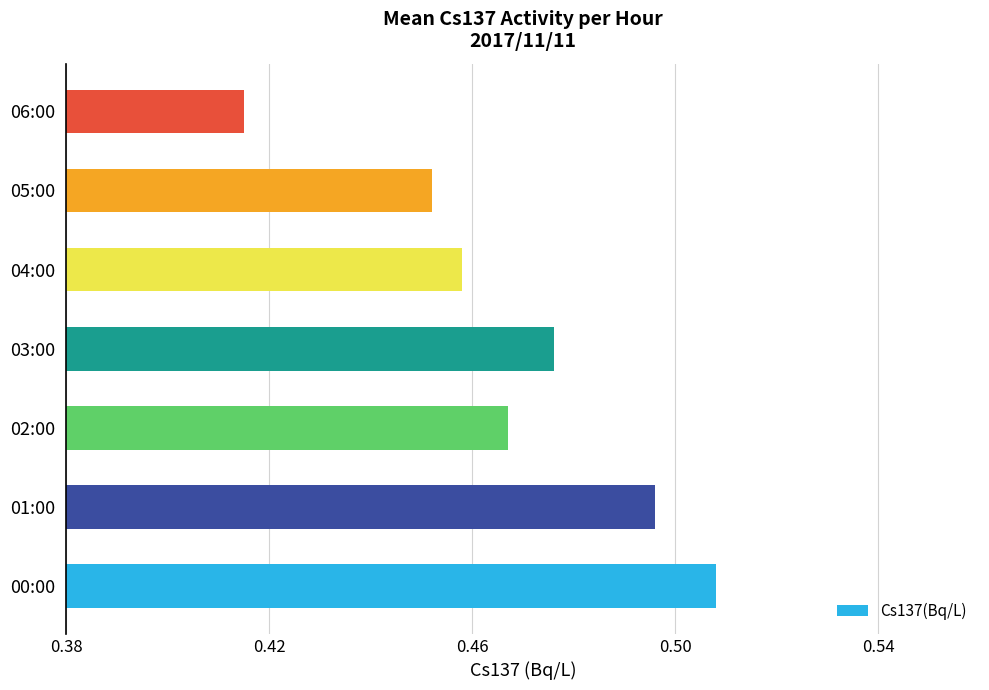

What is the sum of all values?

3.3